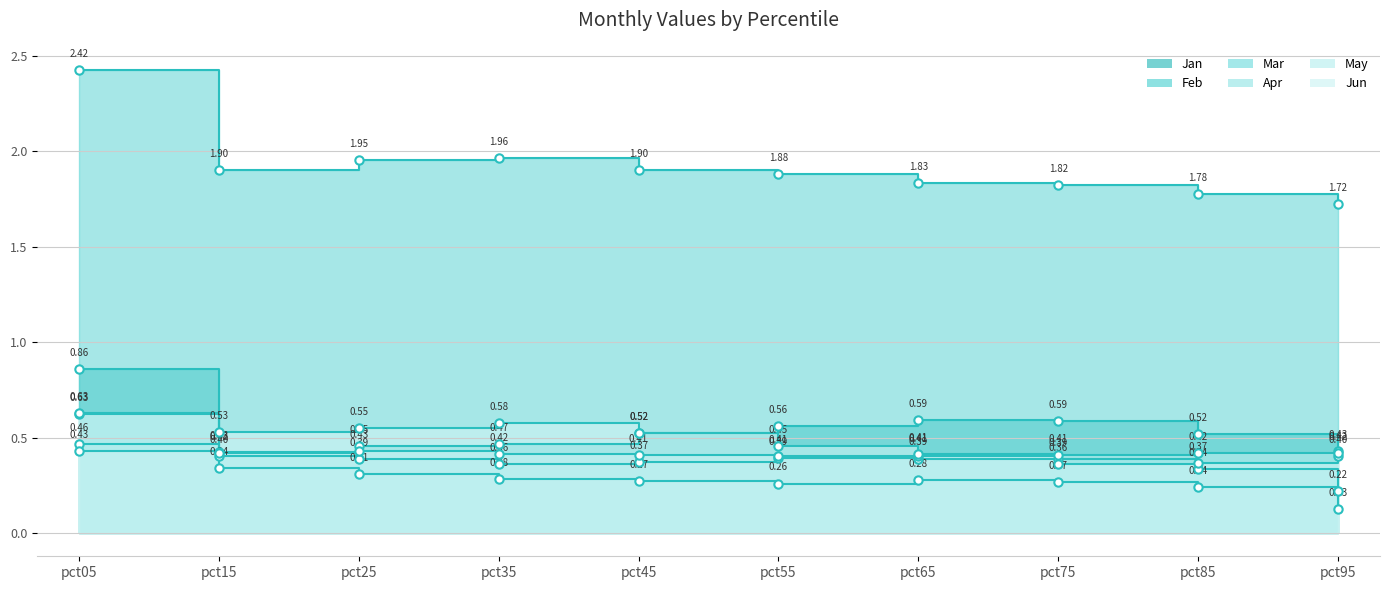

Which series ends up on top after the final intersection of May and Jun?

May